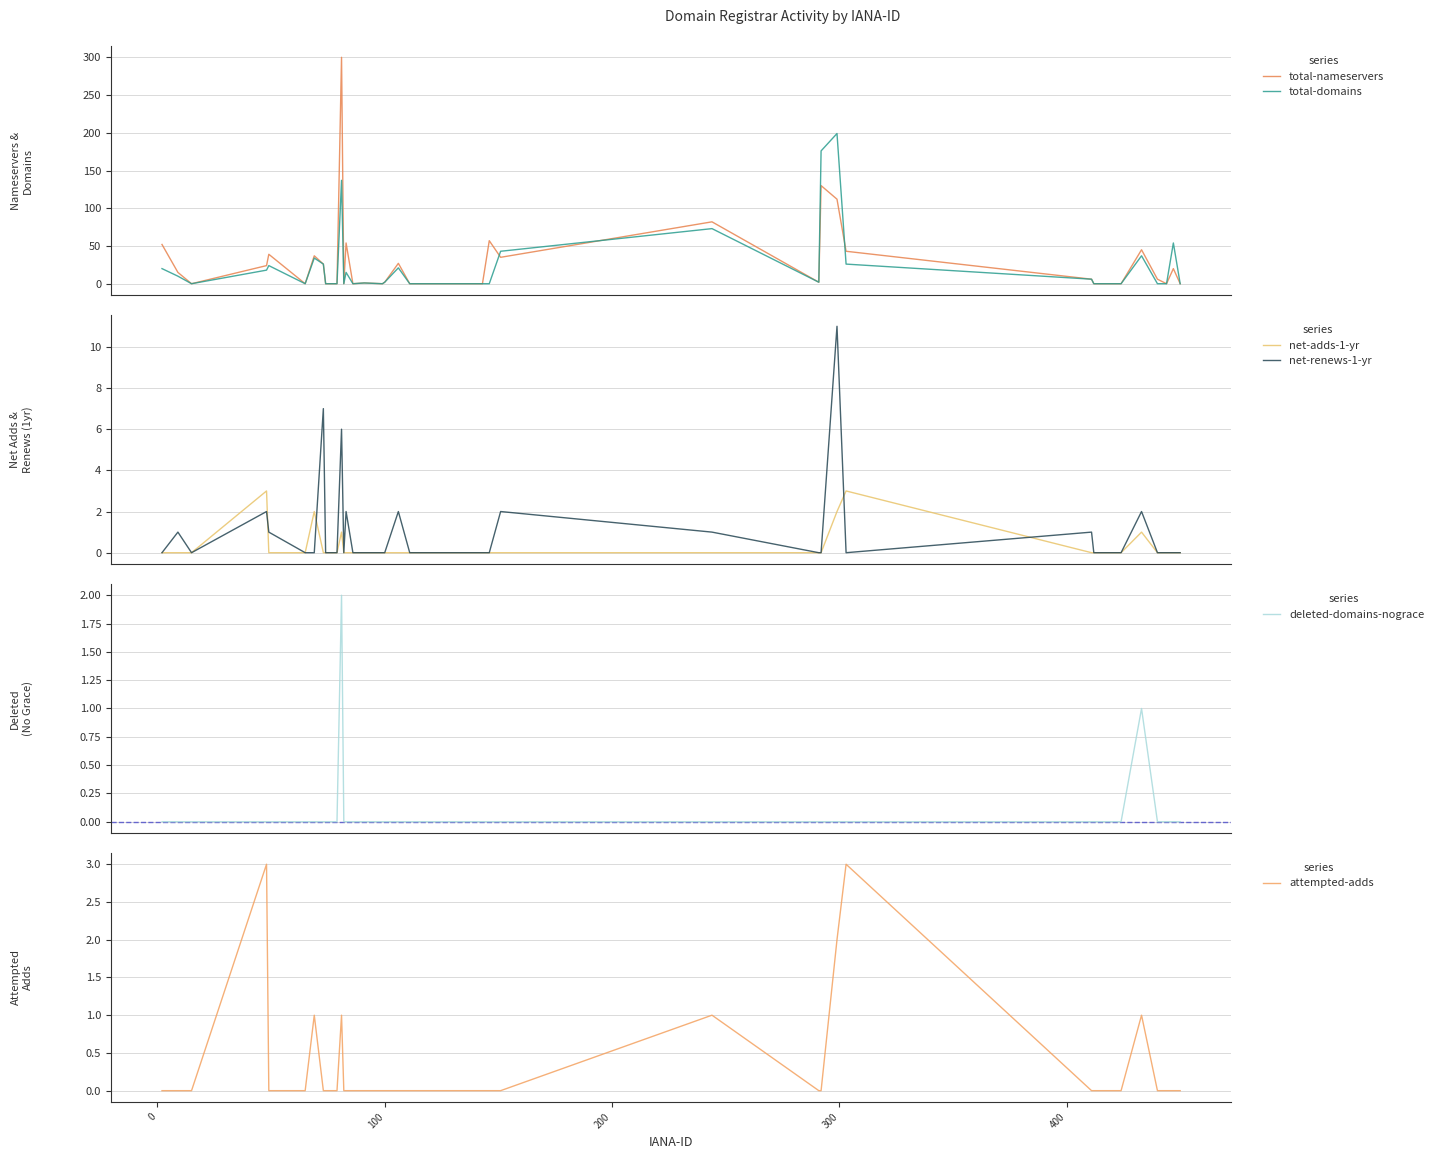

Does the chart have visible grid lines?

Yes